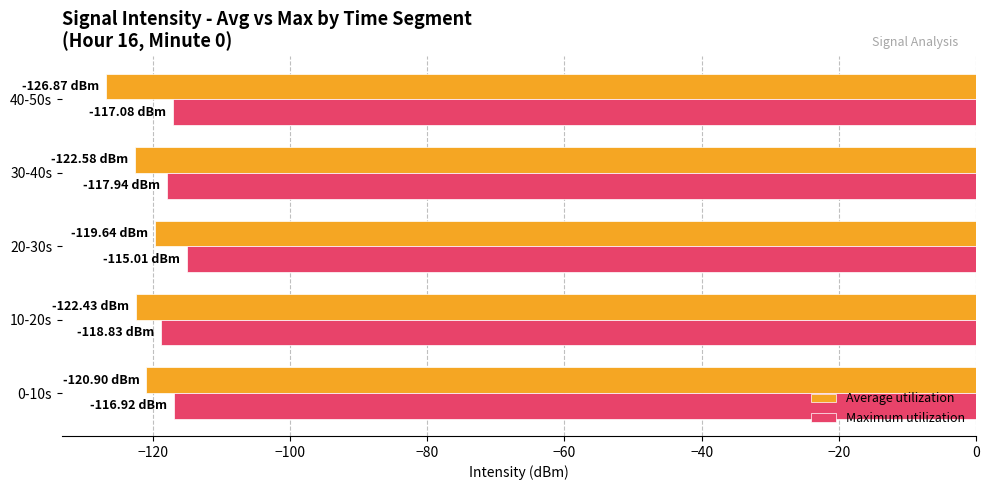

What is the sum of all Maximum utilization values?

-585.8